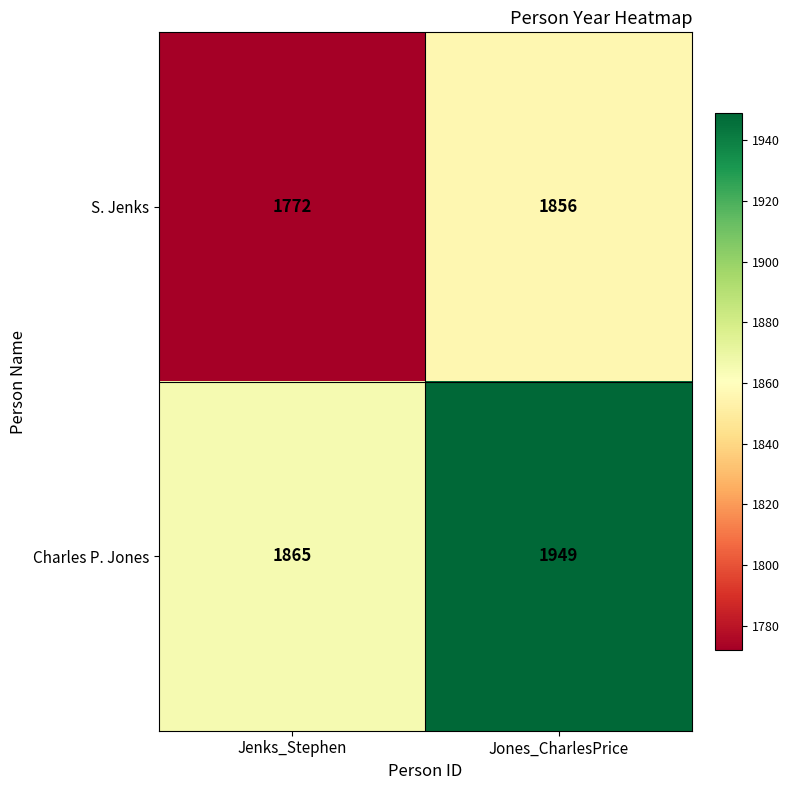

What is the smallest value displayed?

1772